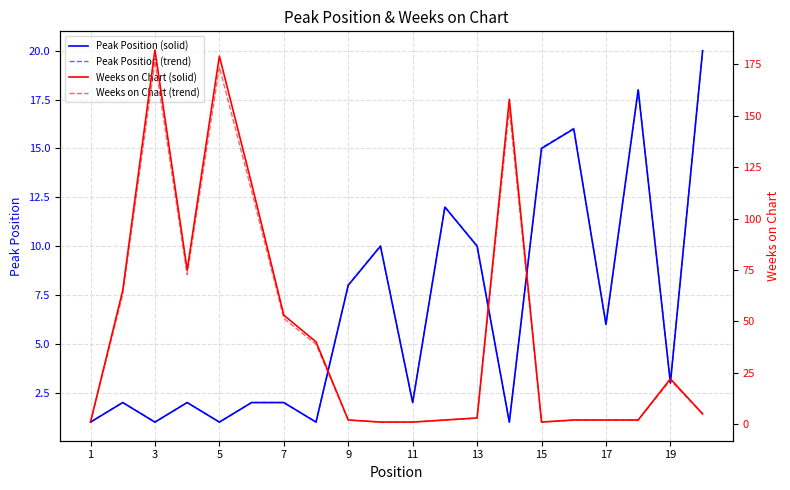

True or false: Peak Position (trend) has a value of 1.0 at 1.

True